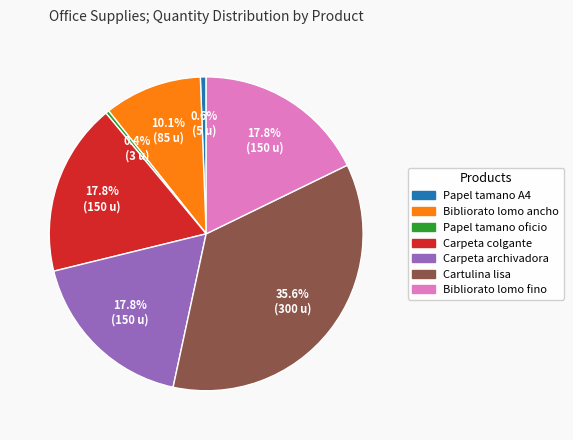

Between Bibliorato lomo fino and Cartulina lisa, which is larger?

Cartulina lisa